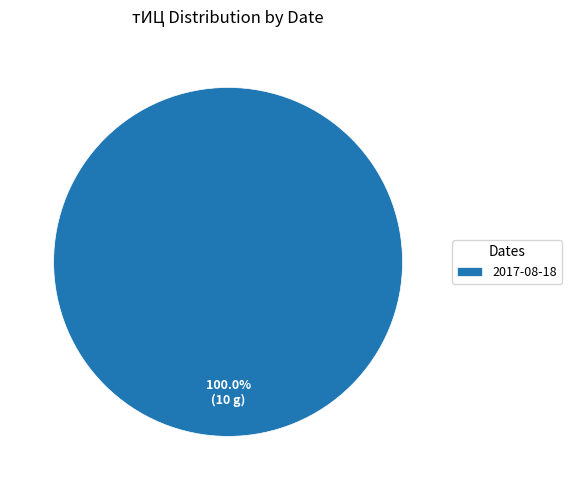

How many segments does this pie chart have?

1